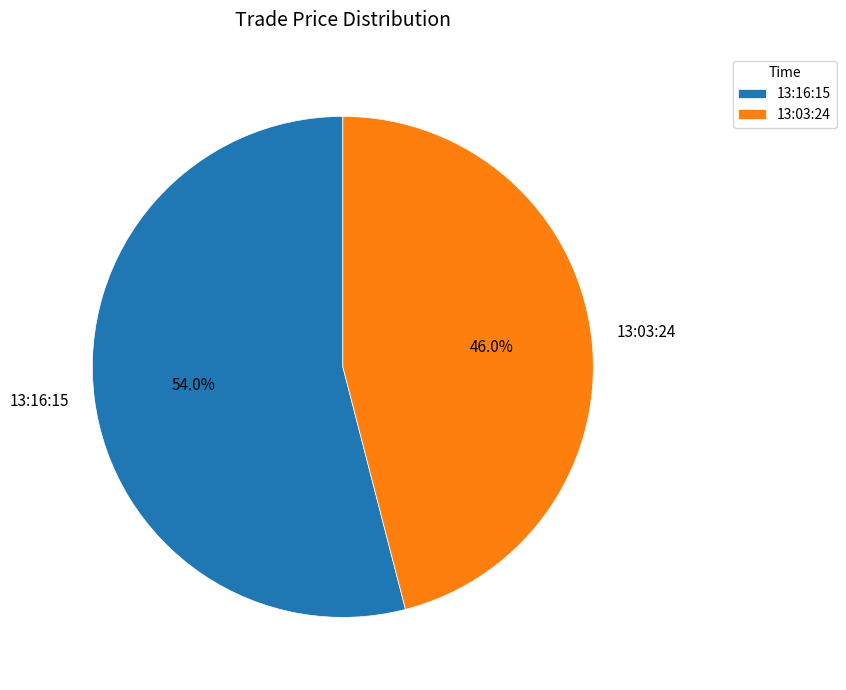

What percentage do 13:16:15 and 13:03:24 together represent?

100.0%